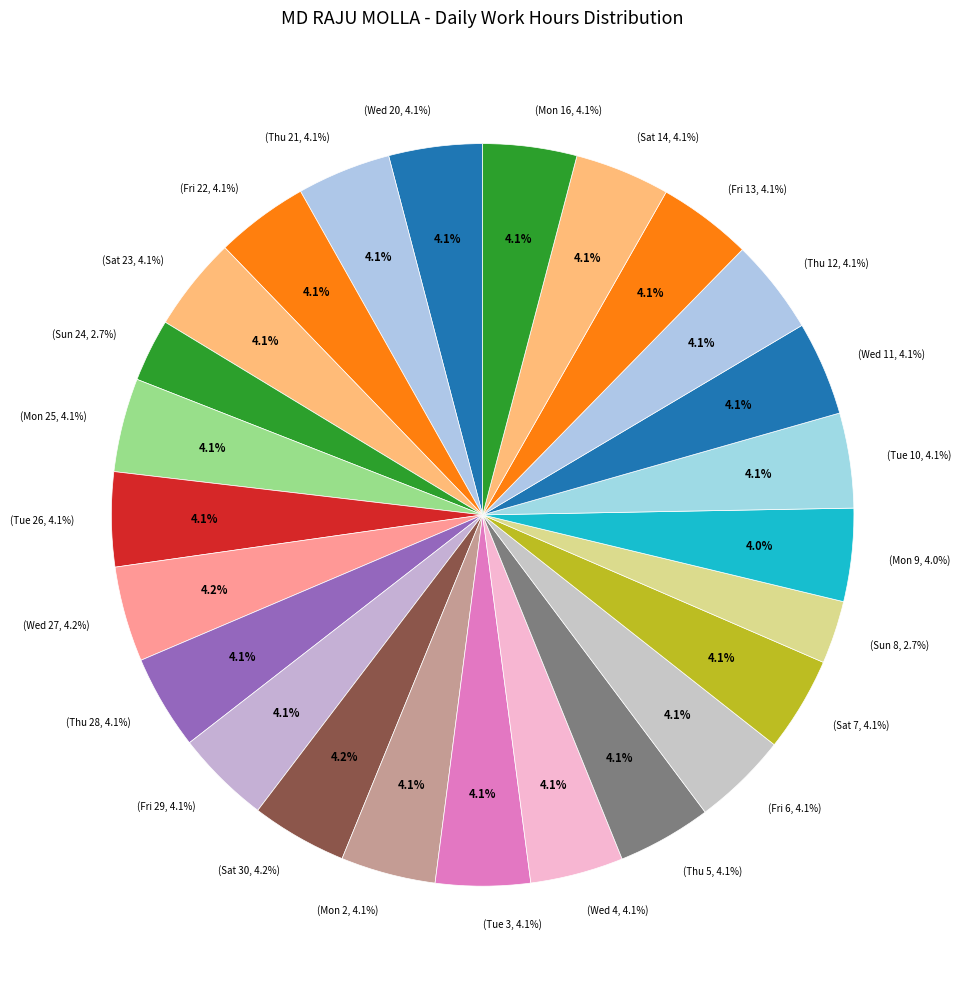

Count the number of slices in the pie.

25